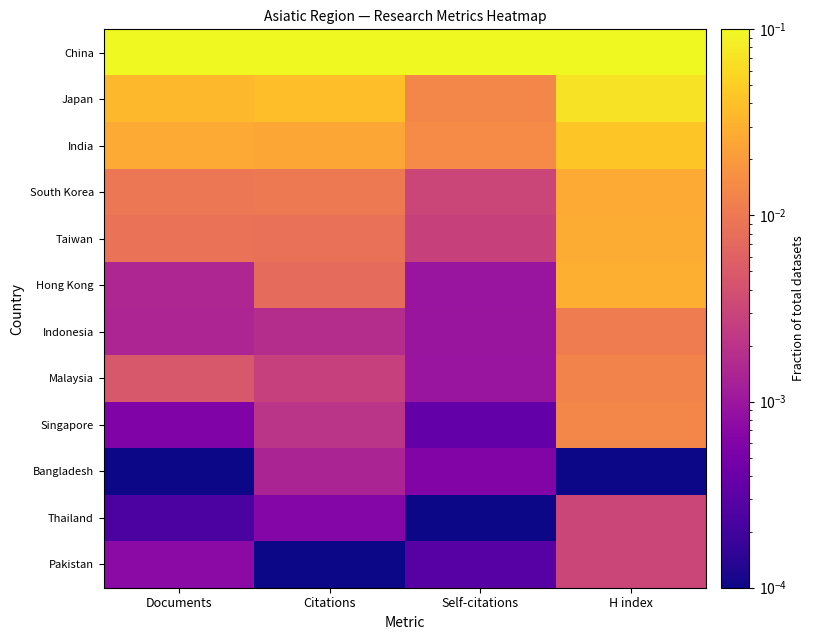

Reading right to left, list all the values displayed in this chart.

China: H index=0.1	Self-citations=0.1	Citations=0.1	Documents=0.1
Japan: H index=0.1	Self-citations=0.0	Citations=0.0	Documents=0.0
India: H index=0.0	Self-citations=0.0	Citations=0.0	Documents=0.0
South Korea: H index=0.0	Self-citations=0.0	Citations=0.0	Documents=0.0
Taiwan: H index=0.0	Self-citations=0.0	Citations=0.0	Documents=0.0
Hong Kong: H index=0.0	Self-citations=0.0	Citations=0.0	Documents=0.0
Indonesia: H index=0.0	Self-citations=0.0	Citations=0.0	Documents=0.0
Malaysia: H index=0.0	Self-citations=0.0	Citations=0.0	Documents=0.0
Singapore: H index=0.0	Self-citations=0.0	Citations=0.0	Documents=0.0
Bangladesh: H index=0.0	Self-citations=0.0	Citations=0.0	Documents=0.0
Thailand: H index=0.0	Self-citations=0.0	Citations=0.0	Documents=0.0
Pakistan: H index=0.0	Self-citations=0.0	Citations=0.0	Documents=0.0